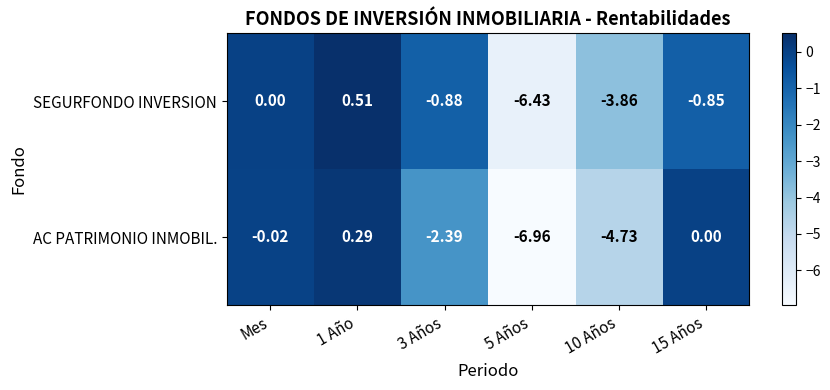

Is the value of AC PATRIMONIO INMOBIL. at 10 Años greater than the value of SEGURFONDO INVERSION at 15 Años?

No